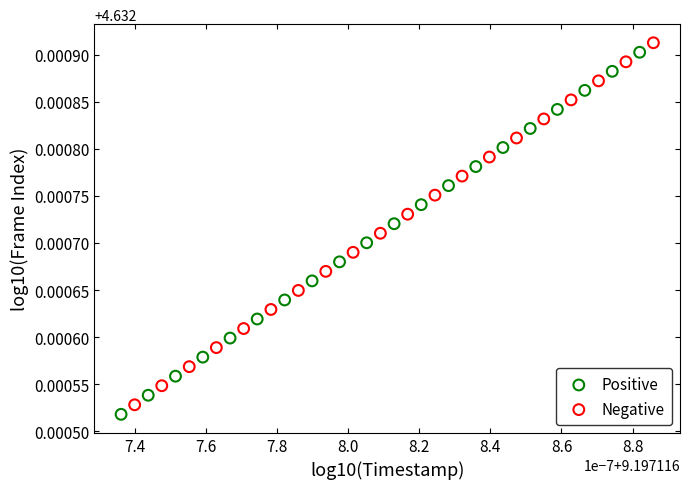

What are all the series names shown in the legend?

Positive, Negative